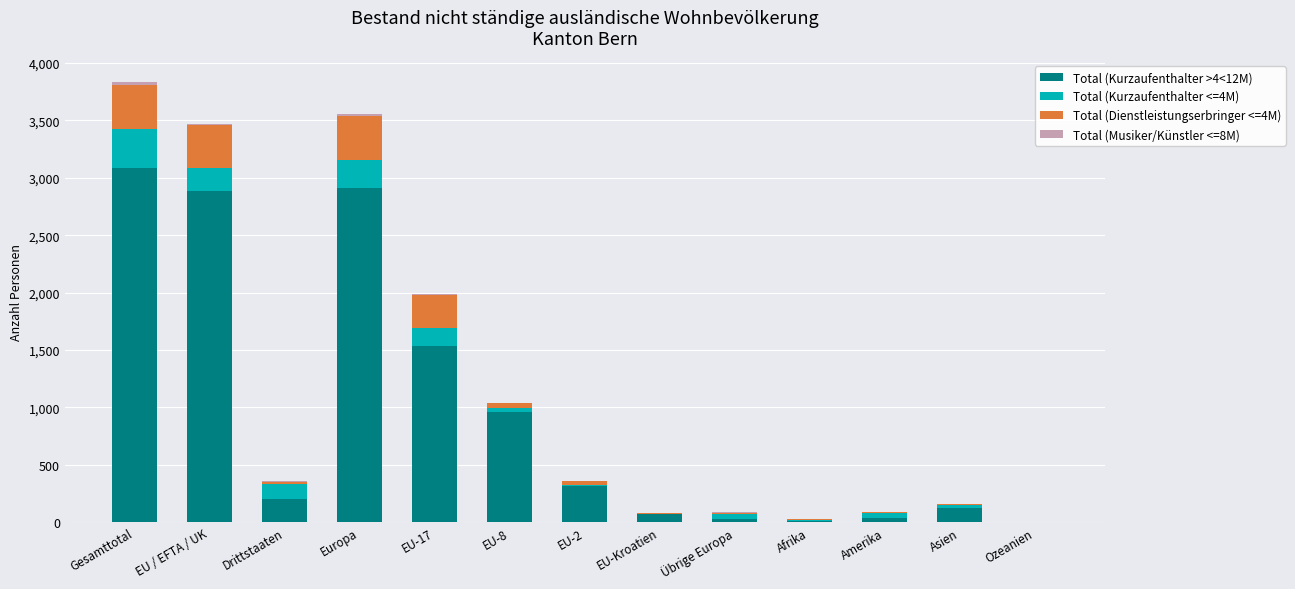

How many categories are shown in the chart?

13